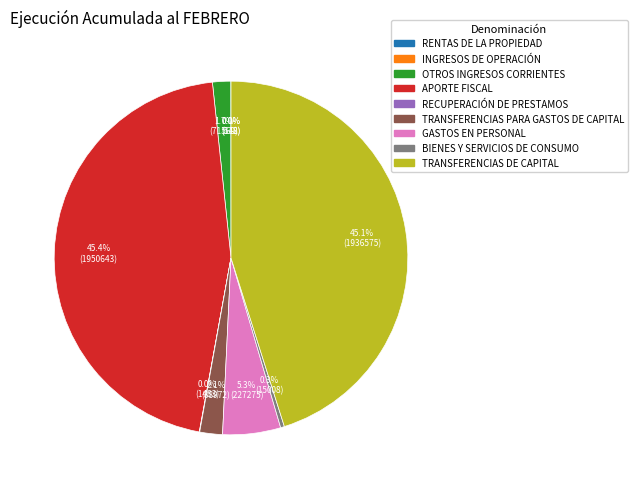

Does any single category account for the majority?

No